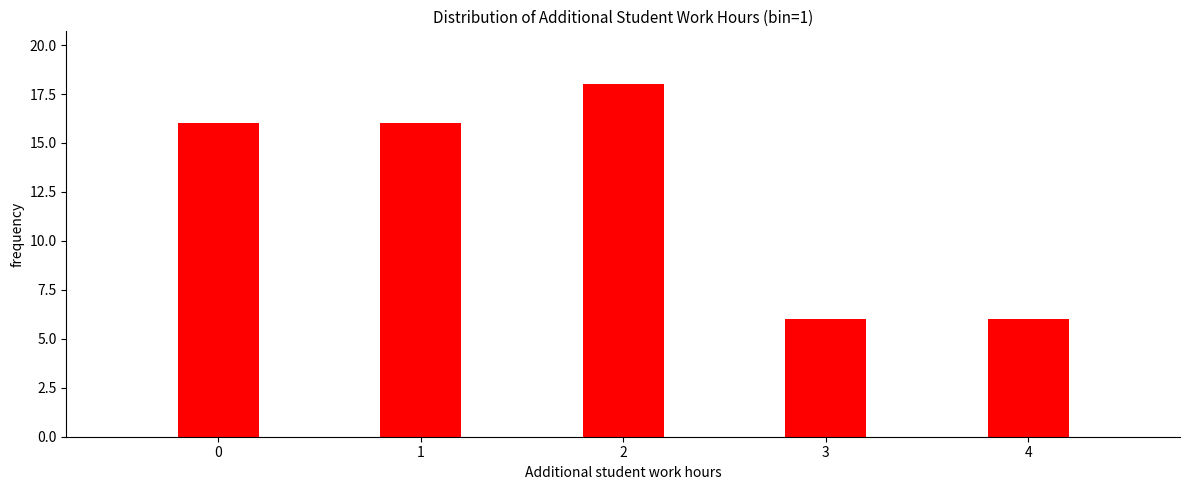

Reading left to right, transcribe all the data shown in this chart.

0=16	1=16	2=18	3=6	4=6